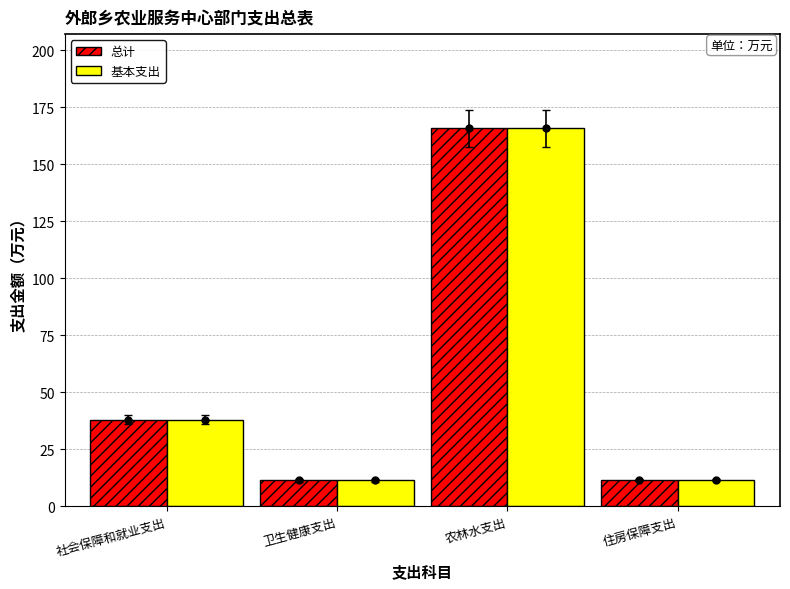

True or false: 总计 has a value of 259.5 at 农林水支出.

False